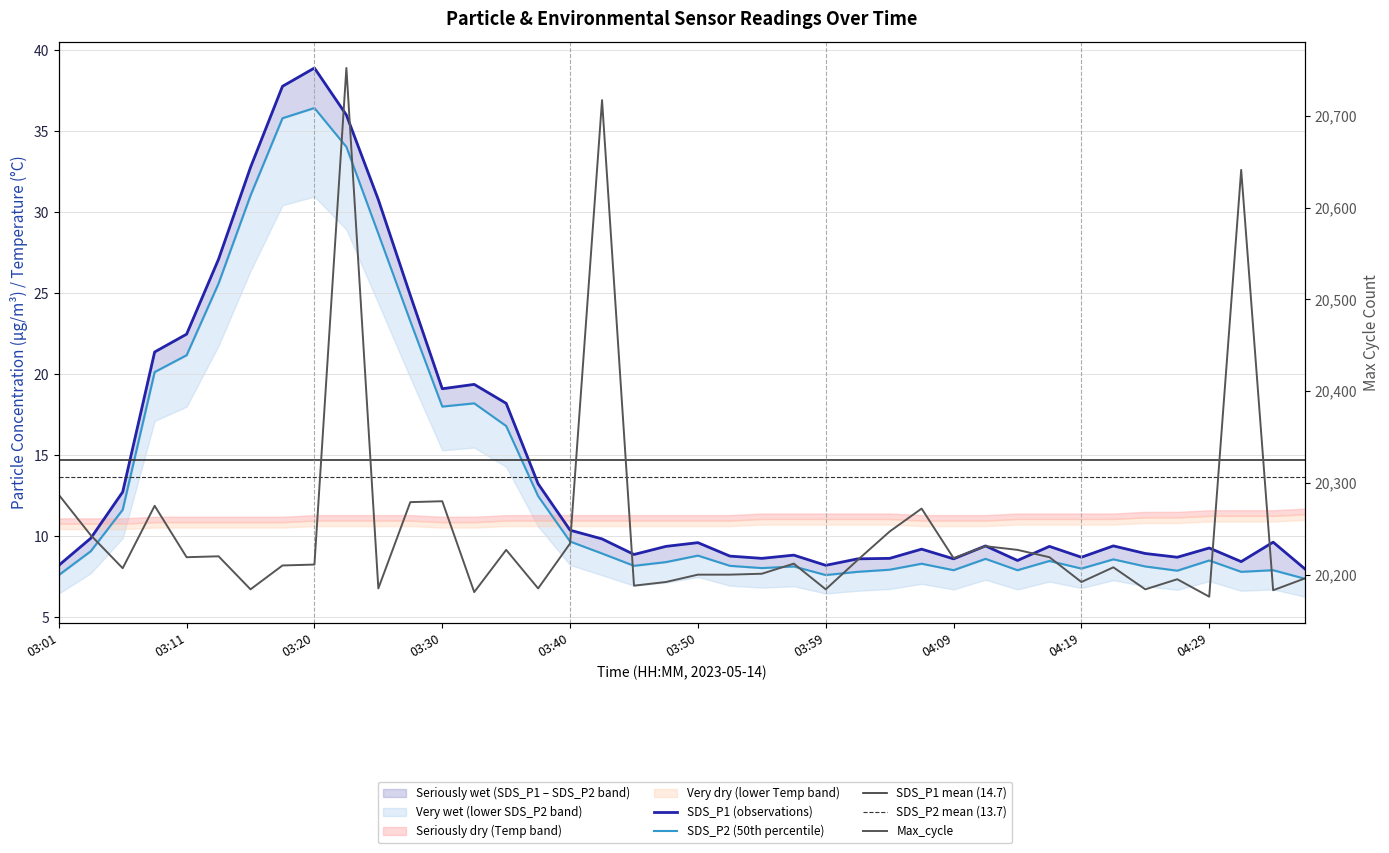

What is the sum of all SDS_P2 values?

546.8